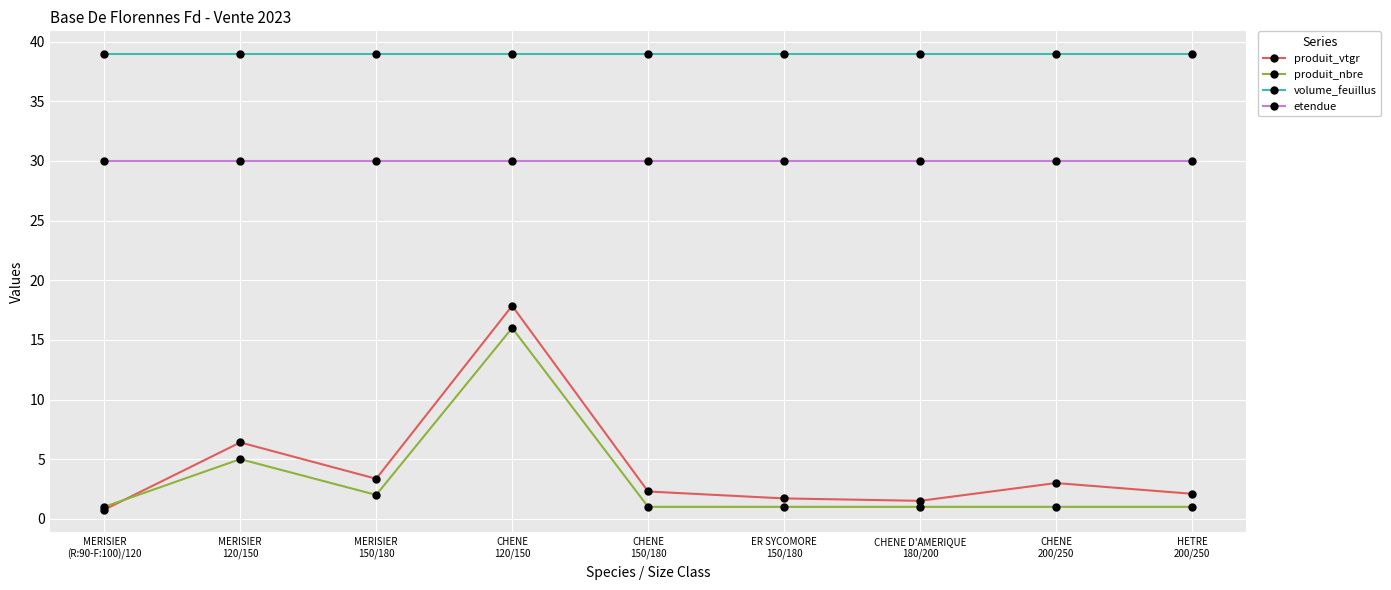

What is the value of the etendue point at the 9th from the left?

30.0